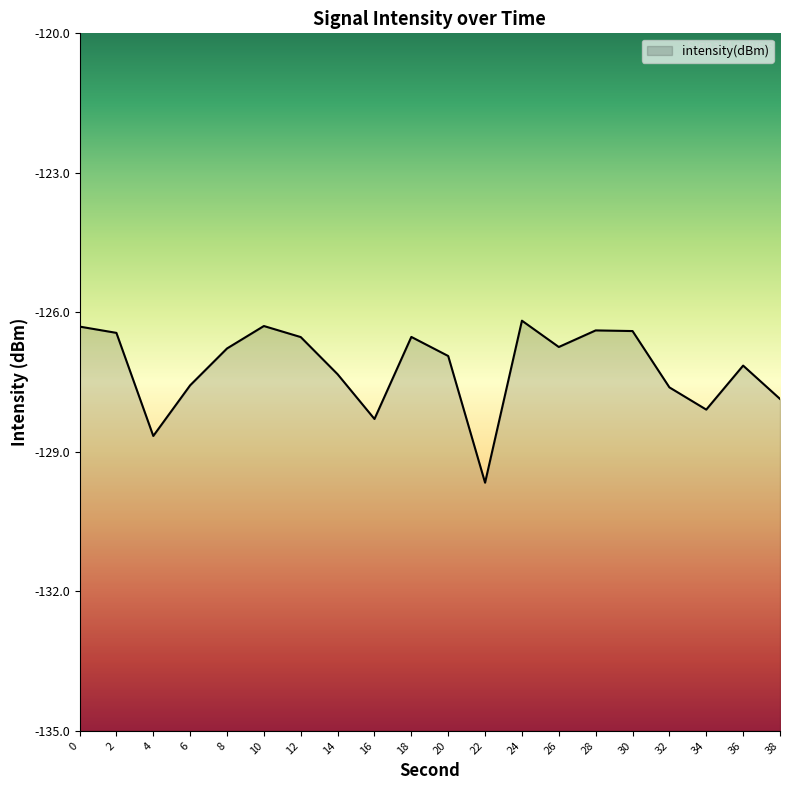

Between 8 and 2, which is larger?

2